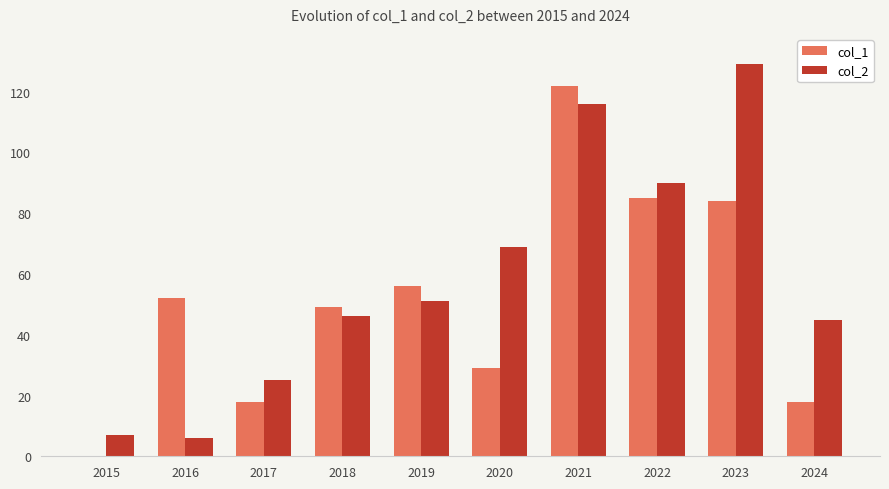

True or false: col_1 has a value of 56 at 2019.

True